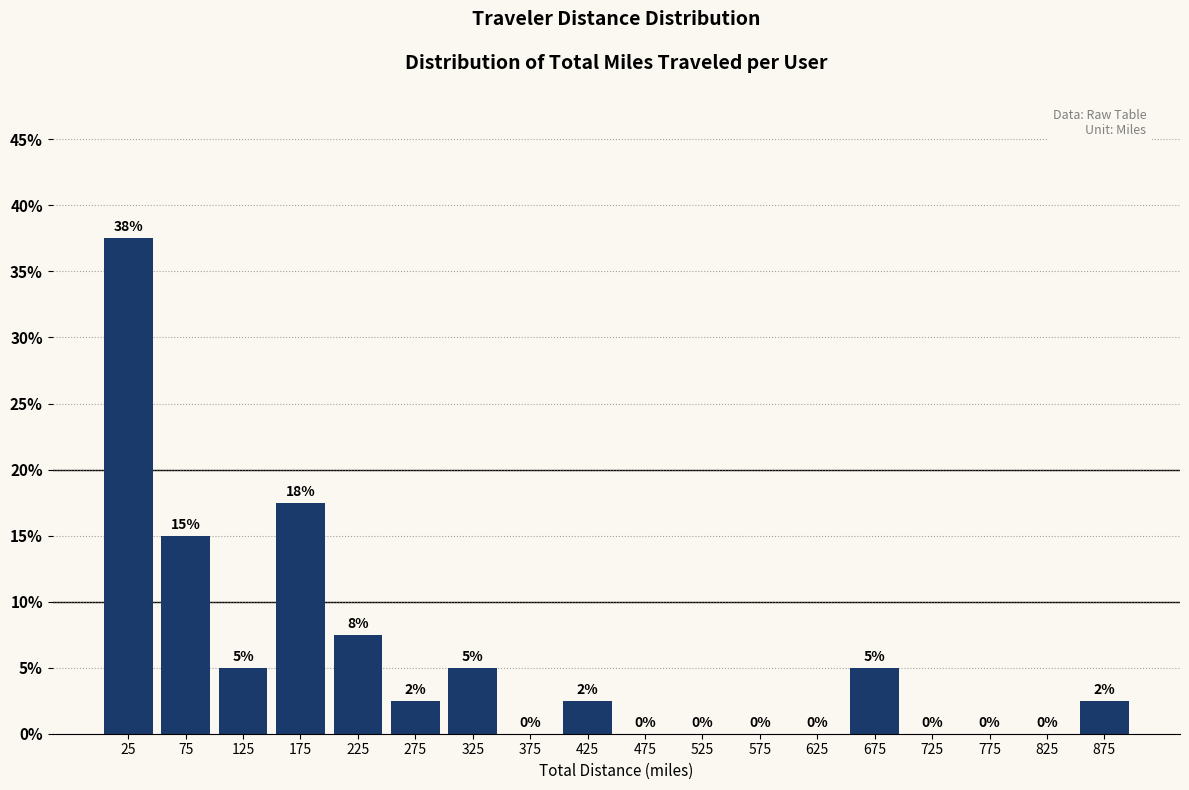

Which range on the x-axis has the tallest bar?

0 to 50